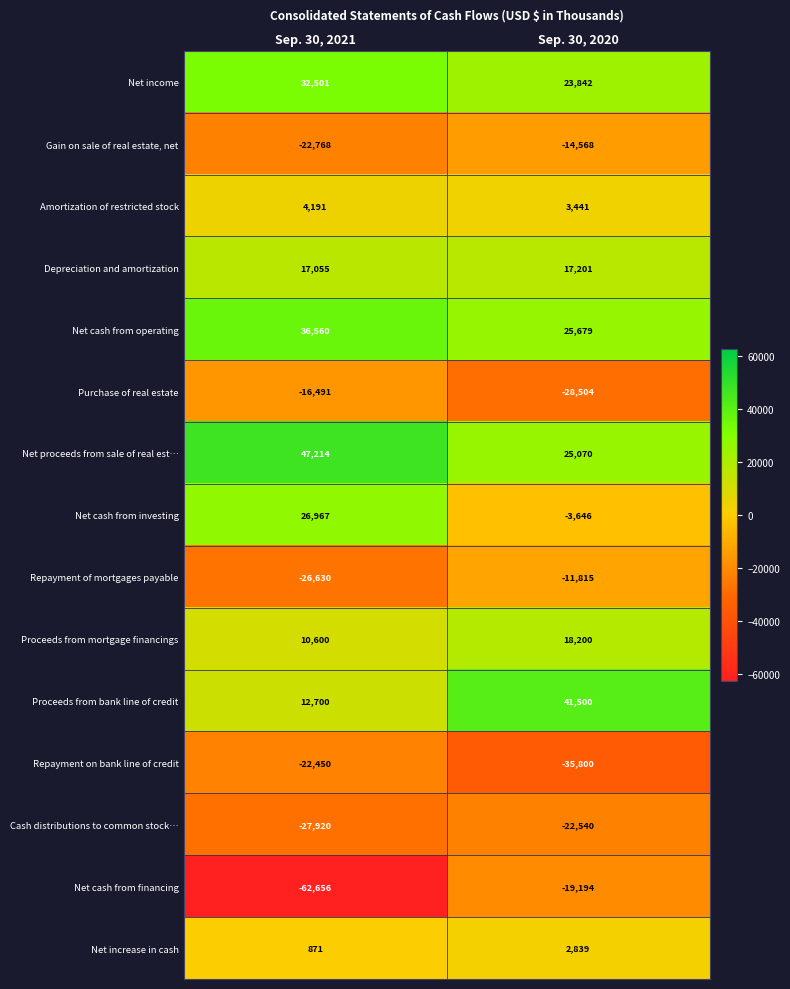

What is the difference between the Net cash from financing values at Sep. 30, 2021 and Sep. 30, 2020?

43462